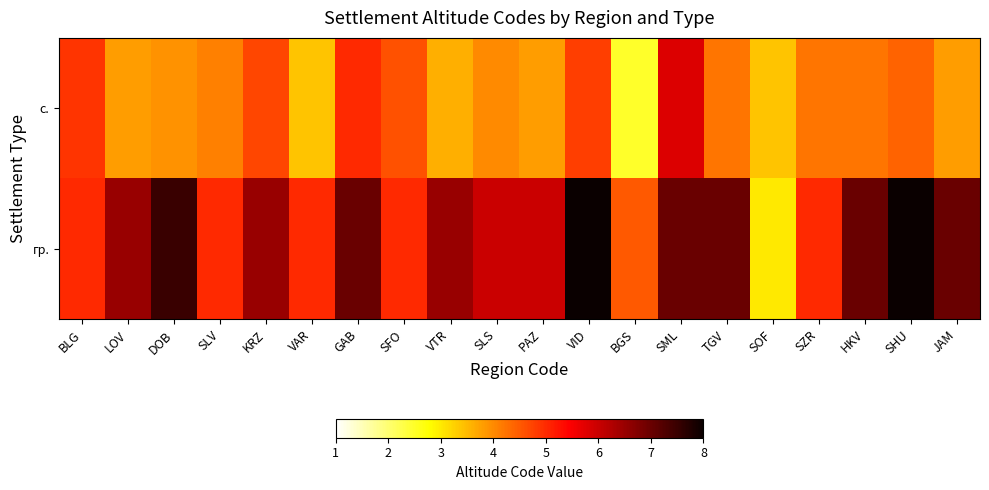

Which series has the largest total across all categories?

гр.